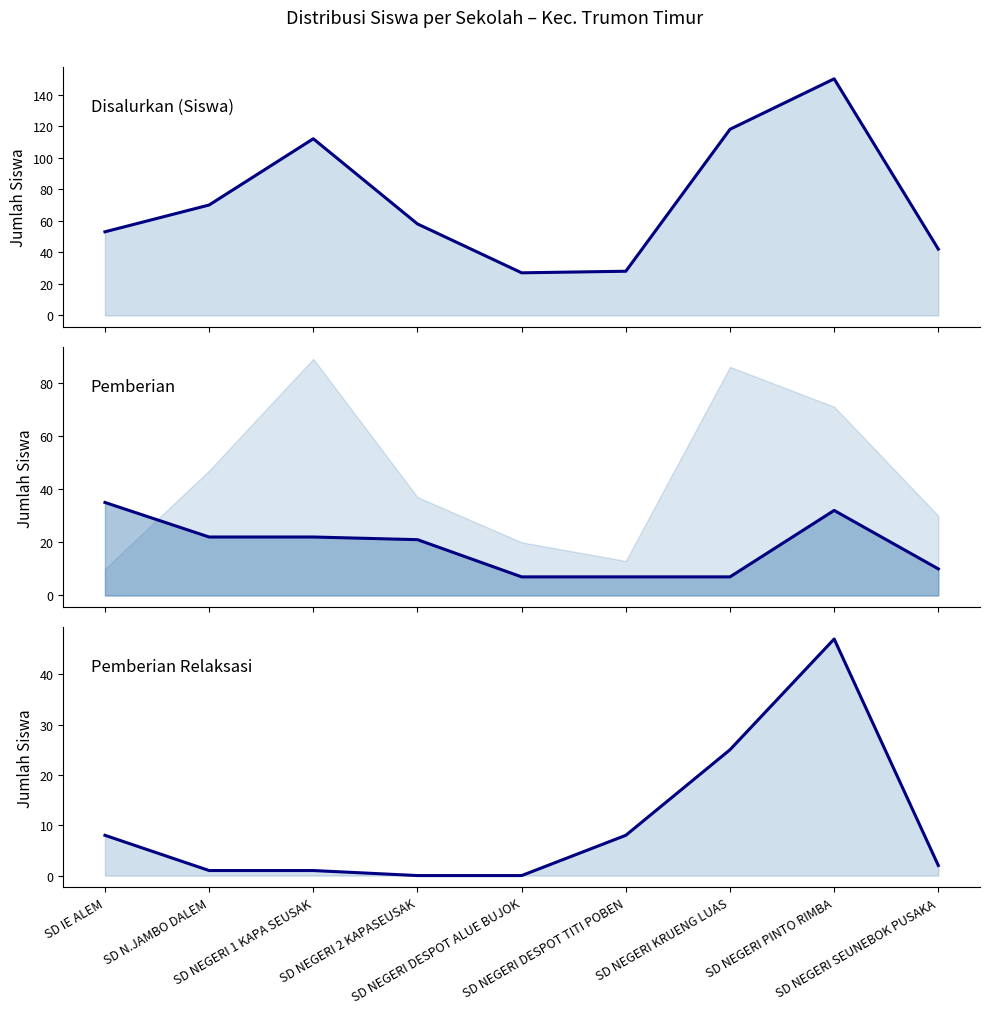

True or false: Disalurkan (Siswa) and Pemberian intersect in this chart.

False